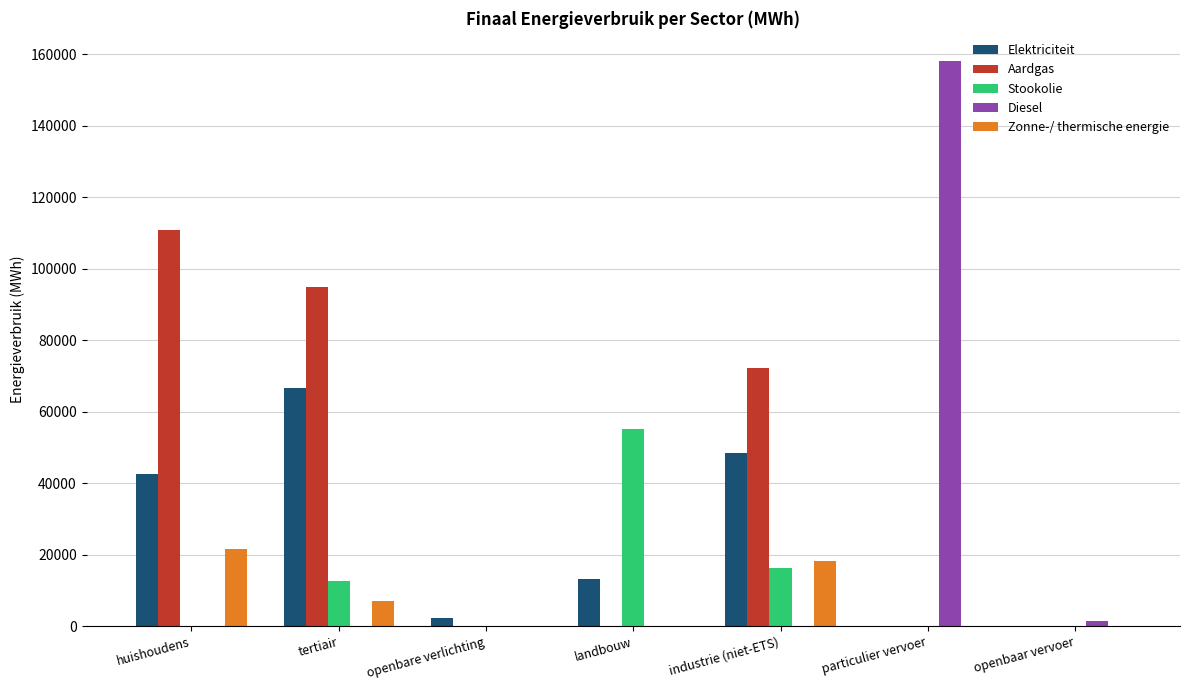

At which category does the chart reach its peak across all series?

particulier vervoer